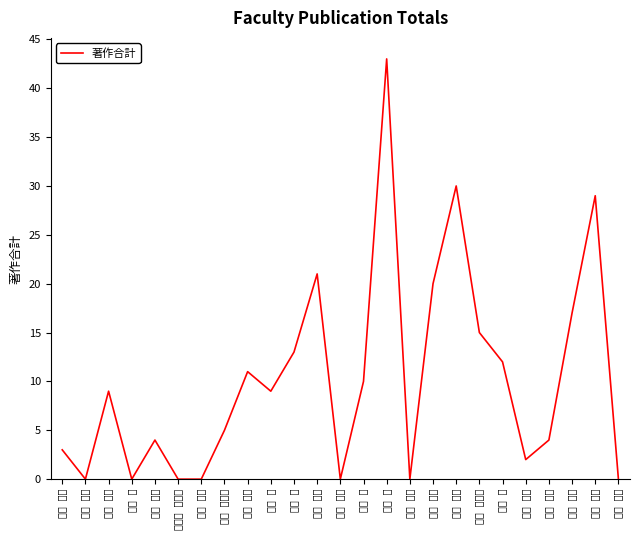

What is the difference between the second highest and second lowest values?

30